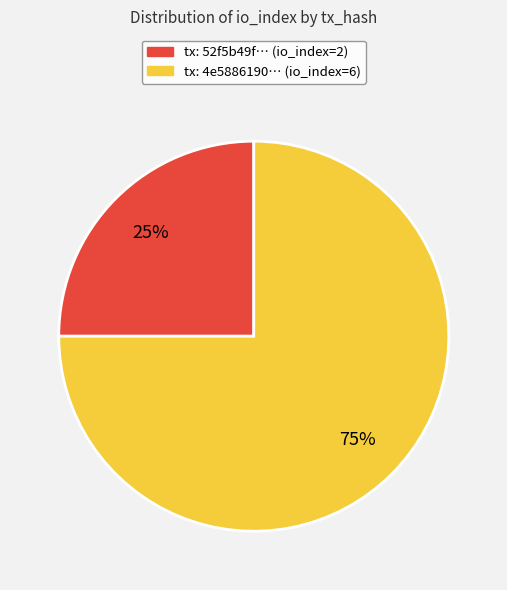

Approximately how many times larger is the value at tx: 4e5886190… (io_index=6) compared to tx: 52f5b49f… (io_index=2)?

3.0